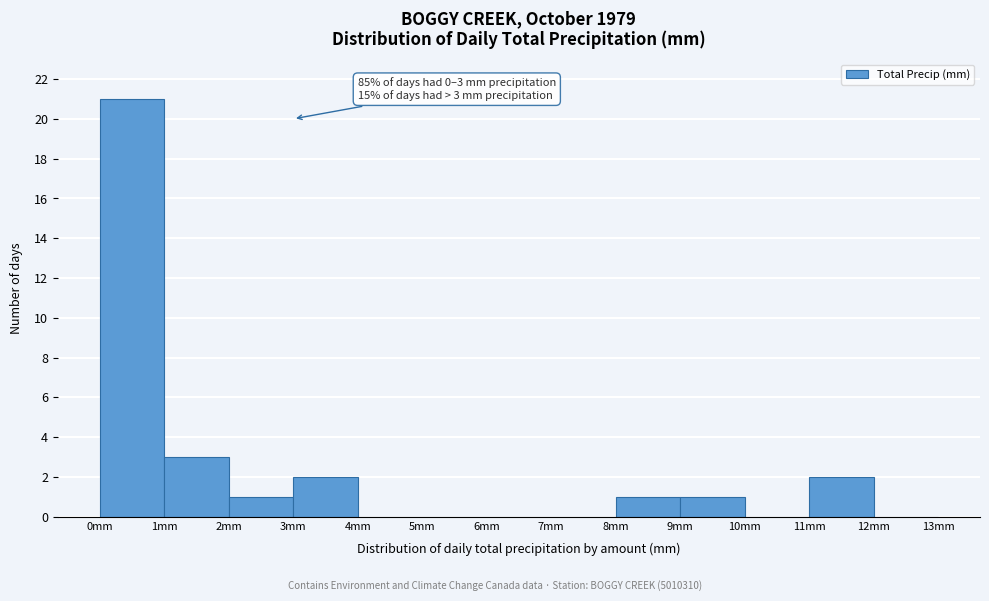

Which range on the x-axis has the tallest bar?

0 to 1